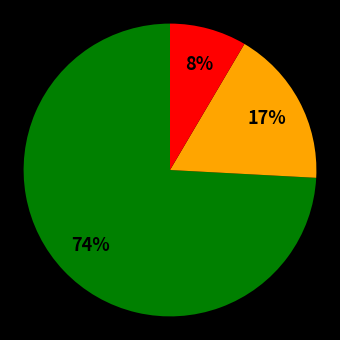

To the nearest percent, what is the average slice percentage?

33%